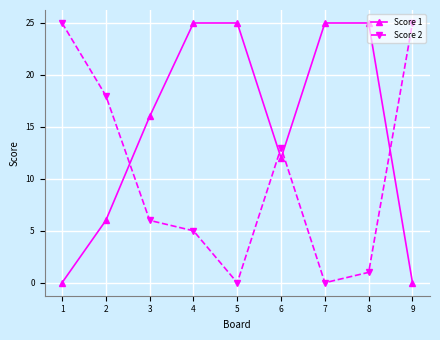

True or false: Score 1 and Score 2 cross at least once.

True